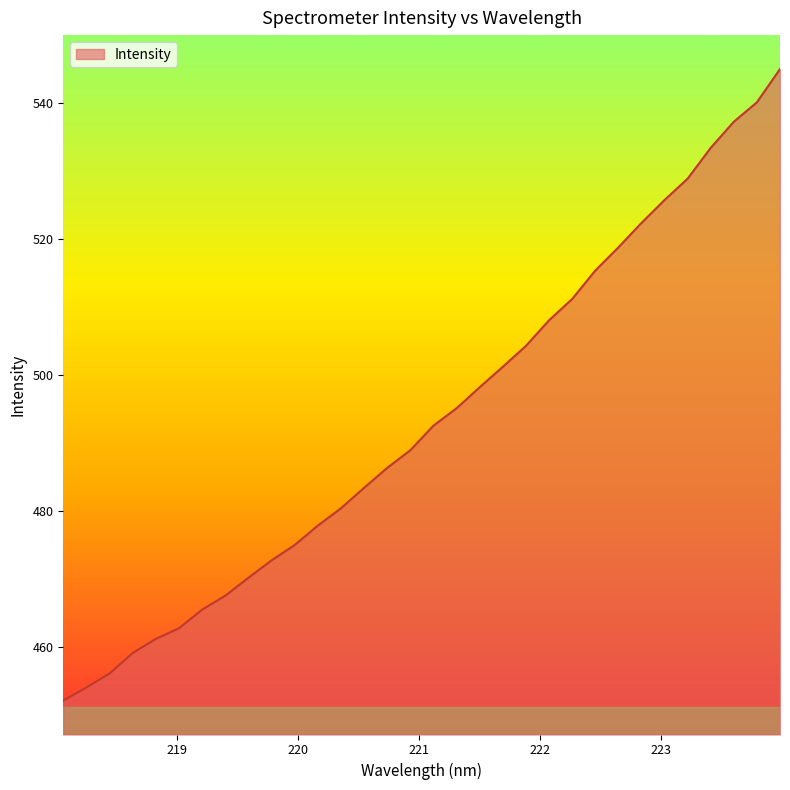

What is the difference between the maximum and minimum values?

93.0